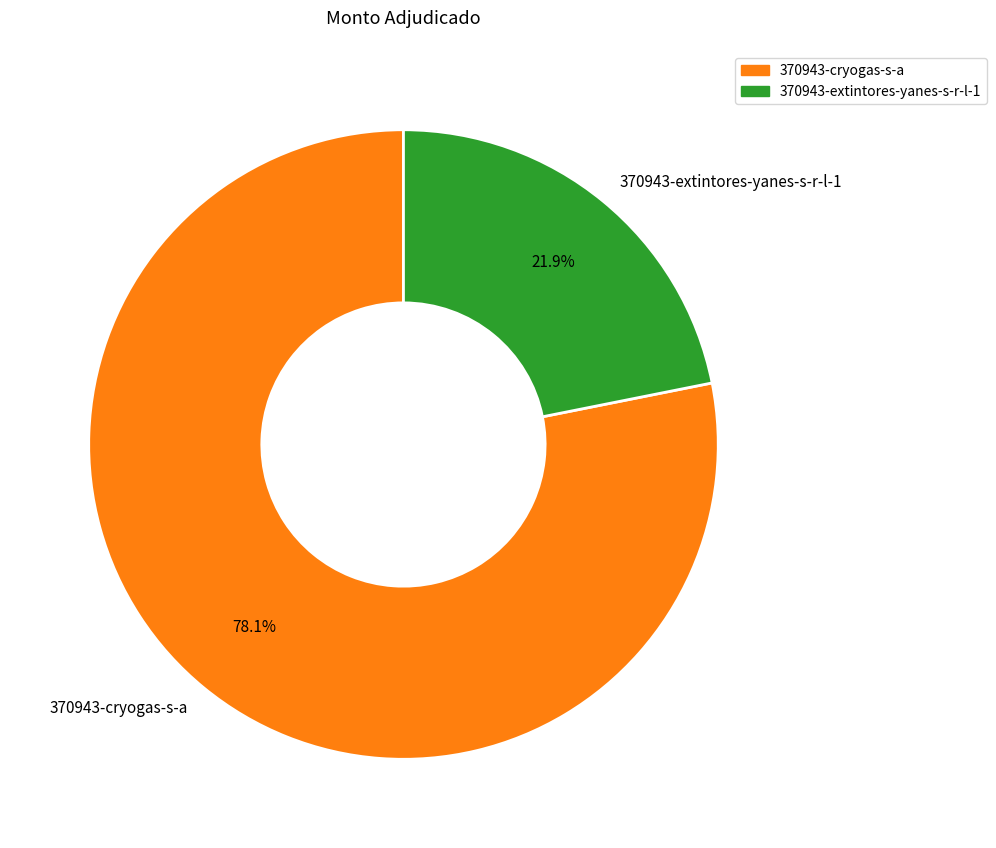

What percentage is the 370943-extintores-yanes-s-r-l-1 slice, to the nearest percent?

22%